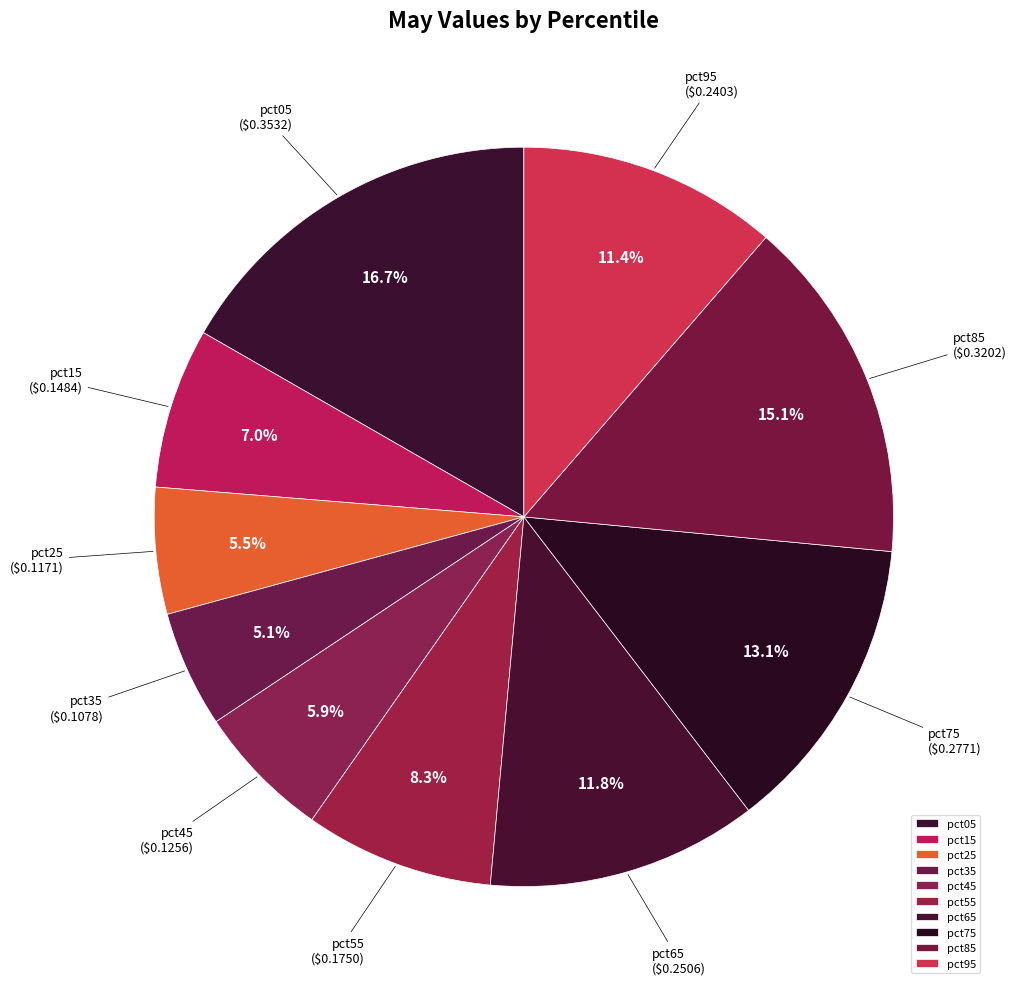

Which slice is the largest?

pct05